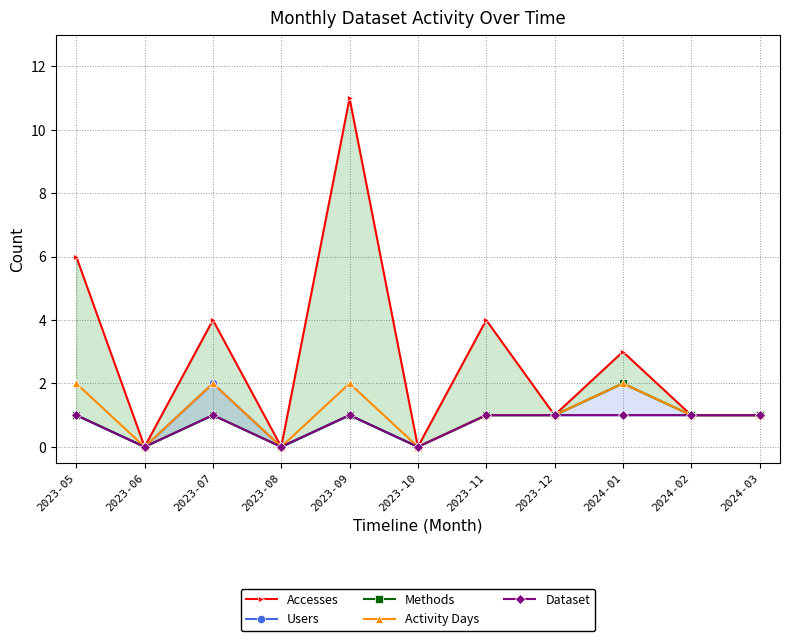

Which series has the widest spread of values?

Accesses